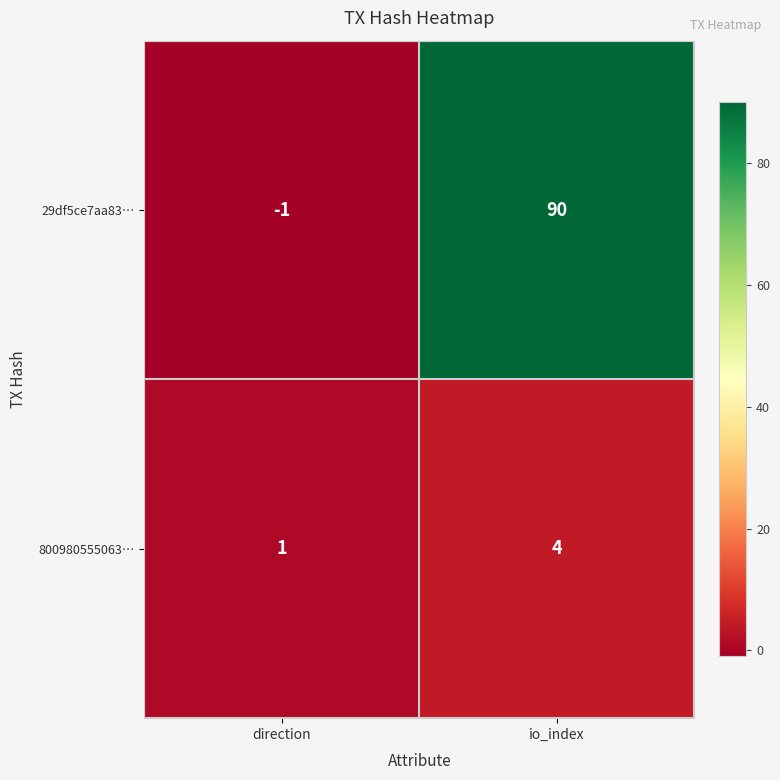

How many values in the 29df5ce7aa83… series are below 90?

1